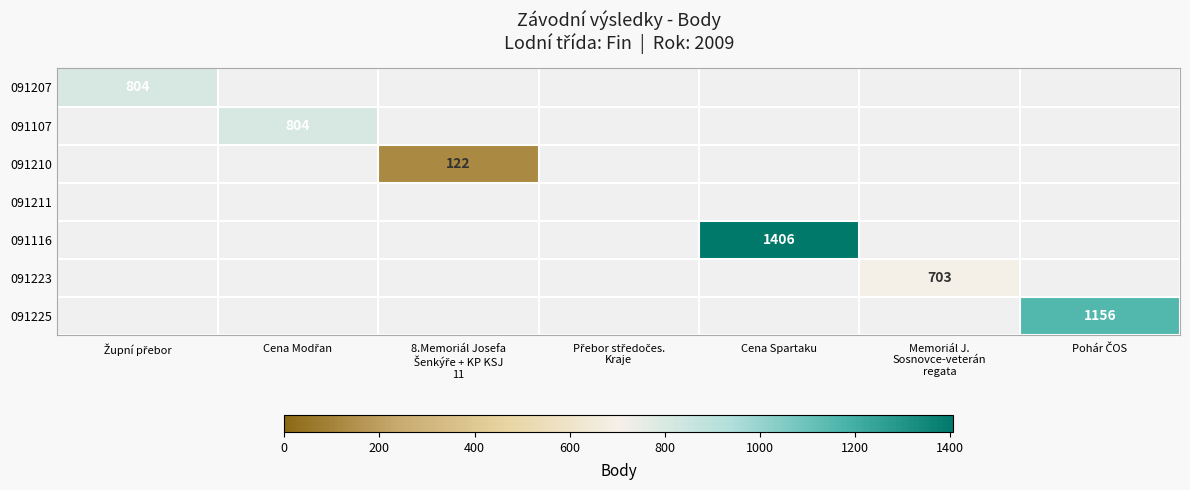

Between 8.Memoriál Josefa
Šenkýře + KP KSJ
11 and Přebor středočes.
Kraje, which is larger?

Přebor středočes.
Kraje